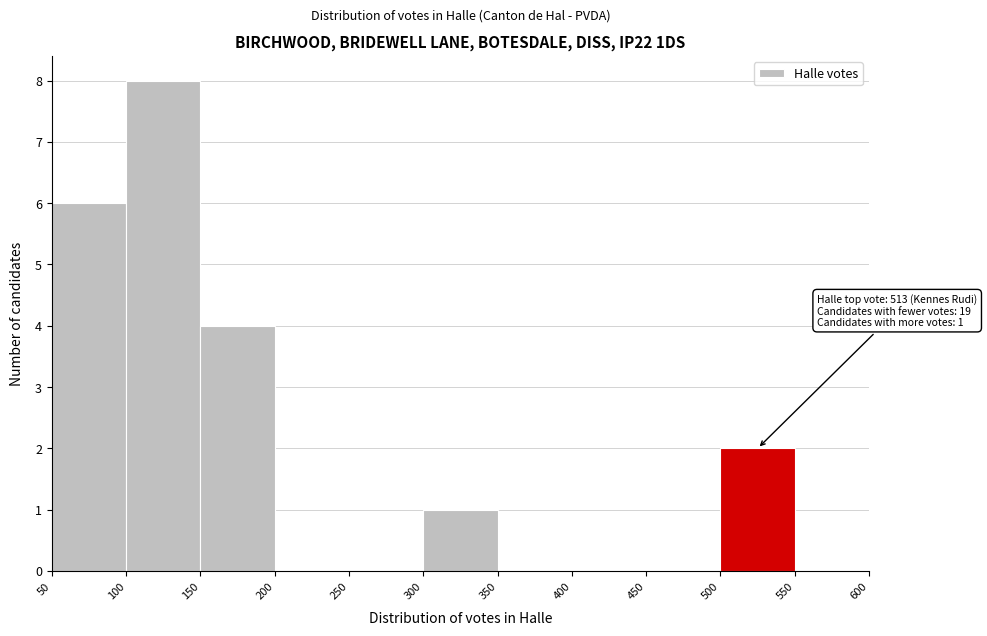

Over which range of the x-axis is the bar tallest?

100 to 150